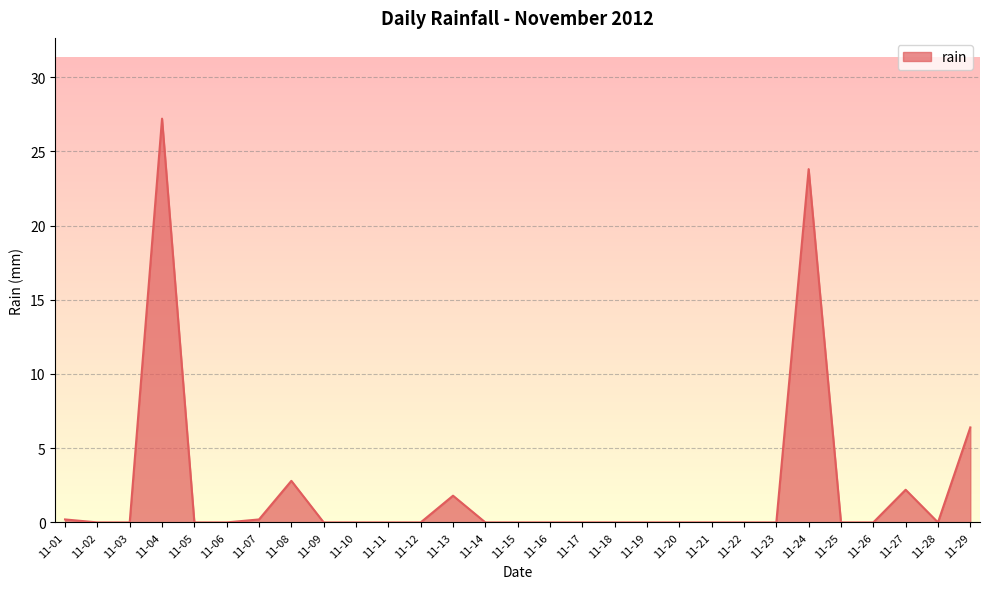

Is it true that the value at 11-13 is 1.8?

True